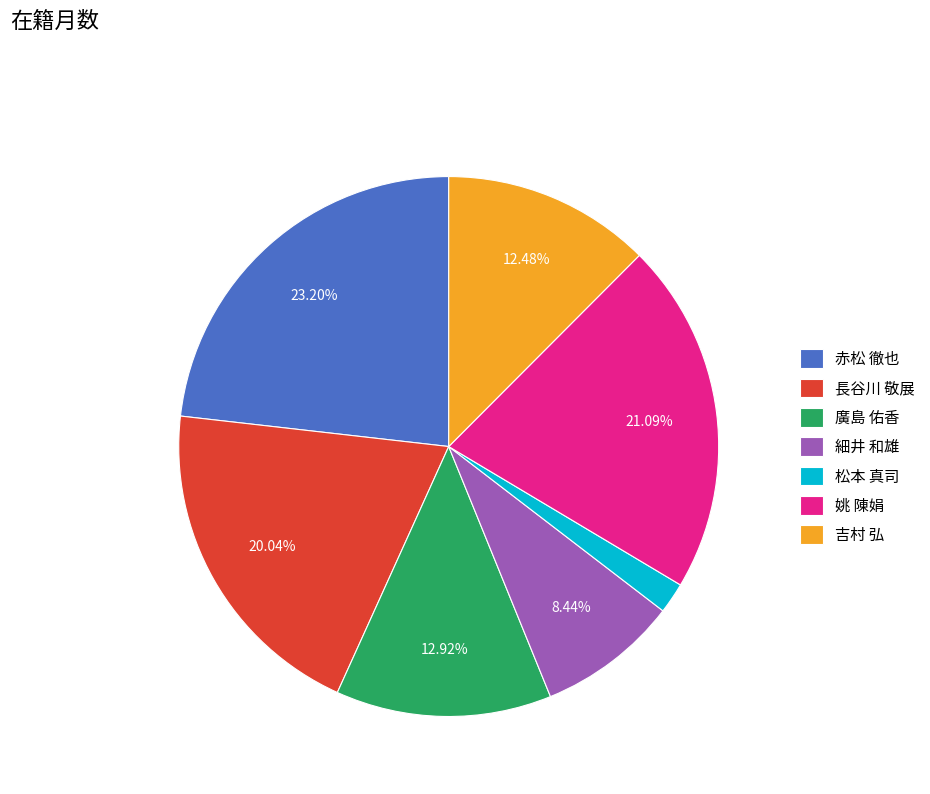

Which category has the biggest portion of the pie?

赤松 徹也